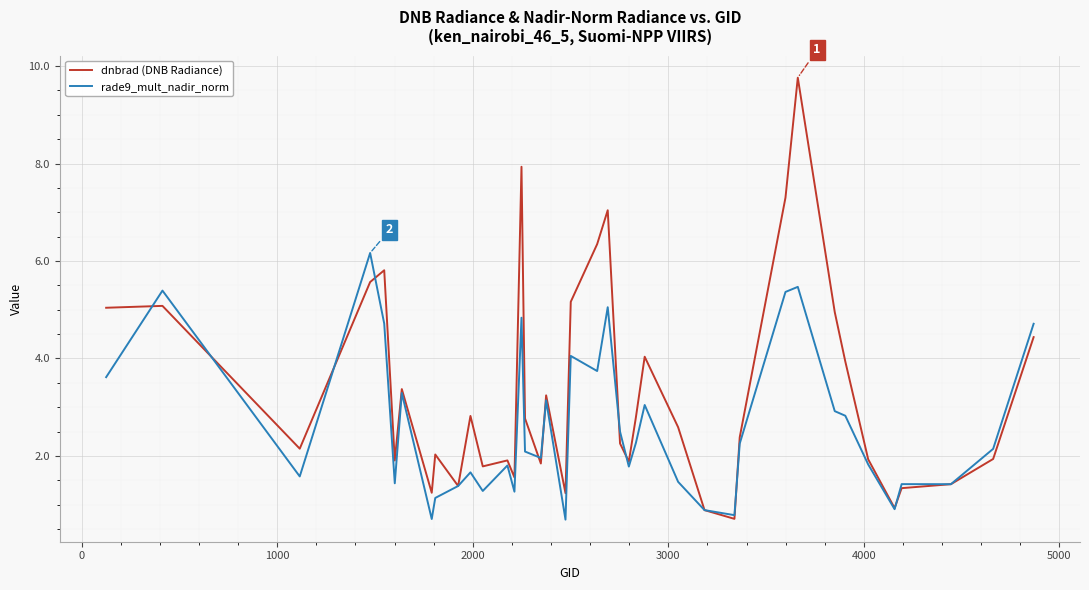

Rank the series by their average value, from lowest to highest.

rade9_mult_nadir_norm, dnbrad (DNB Radiance)